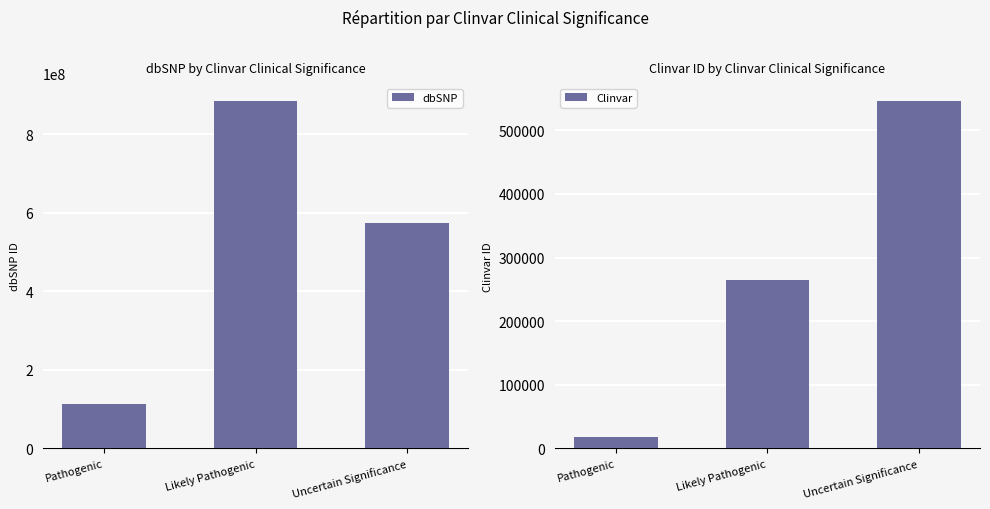

Is it true that dbSNP equals 70462639 at Pathogenic?

False